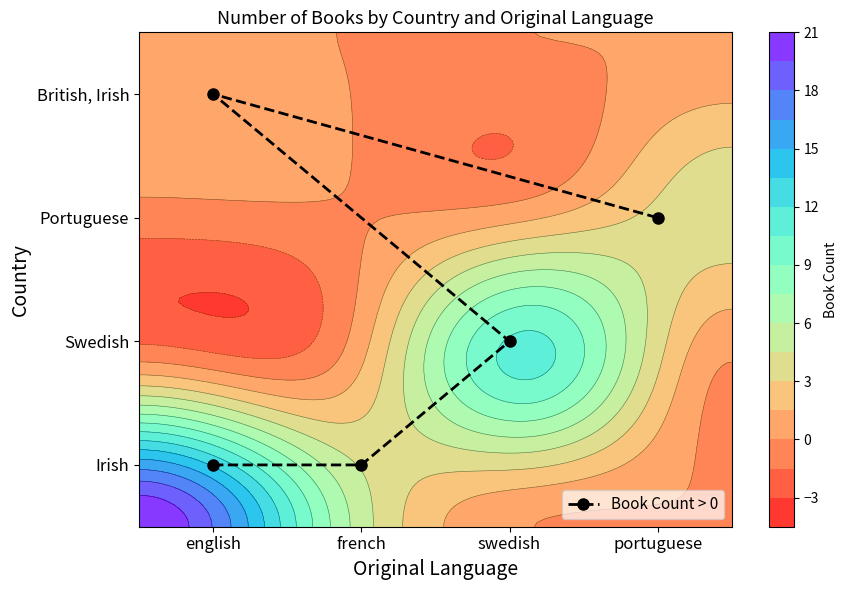

At which label is the value closest to 1?

swedish